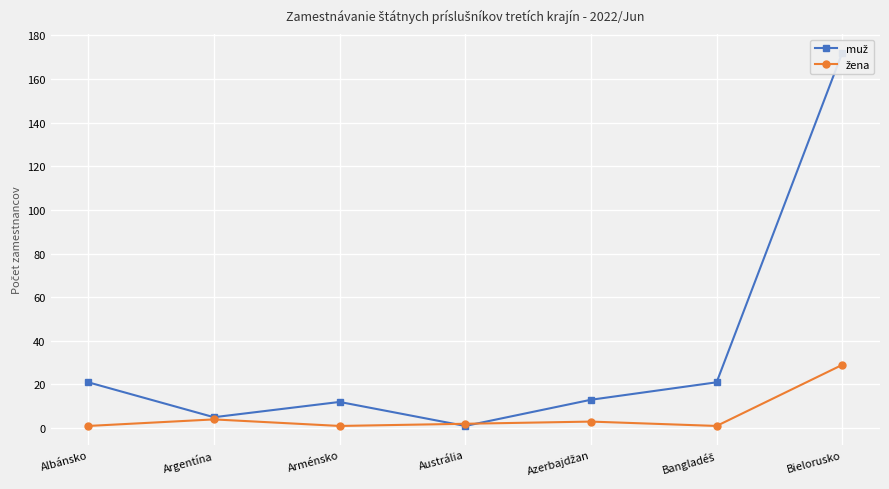

Rank the series by their average value, from highest to lowest.

muž, žena